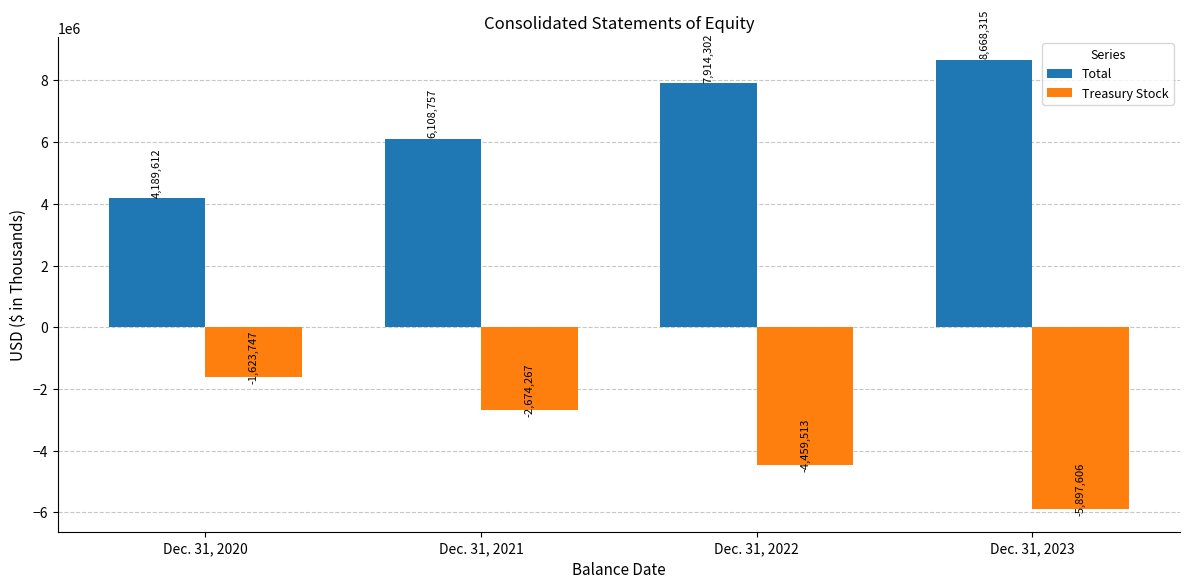

The value of Total at Dec. 31, 2022 is 13454310. True or false?

False